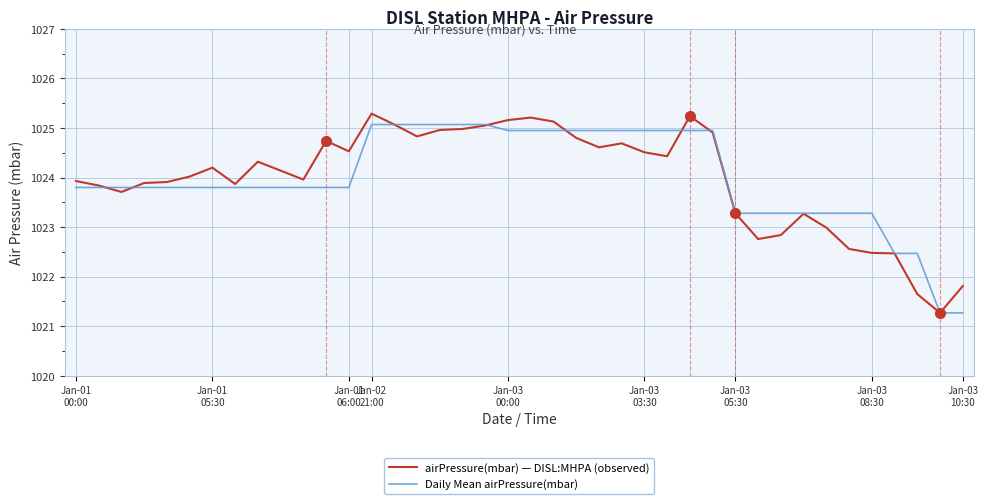

What is the minimum value shown in the chart?

1021.3